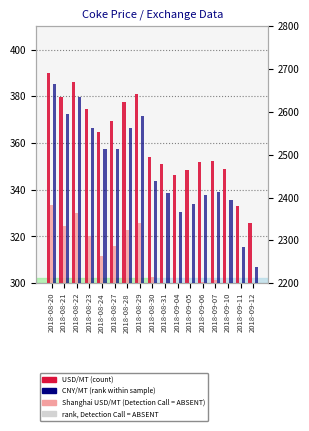

Which series changed the most between 2018-08-29 and 2018-08-30?

CNY/MT (rank)